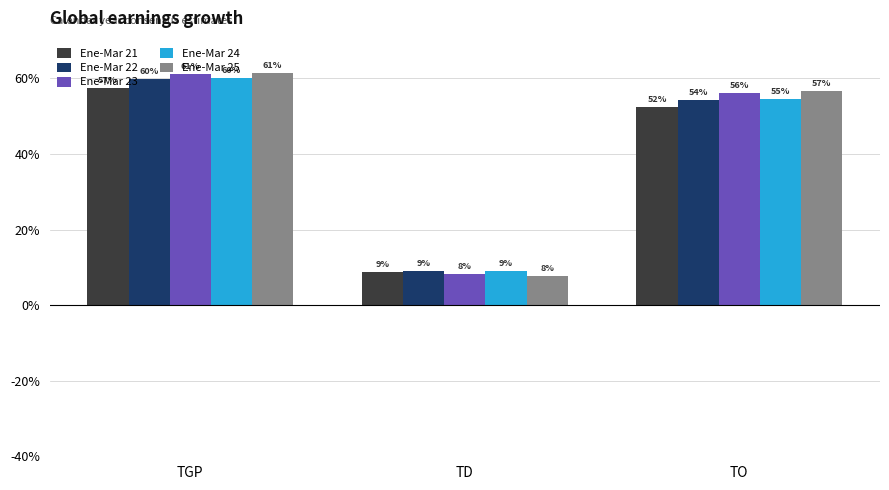

What is the lowest value of the Ene-Mar 25 series?

7.8